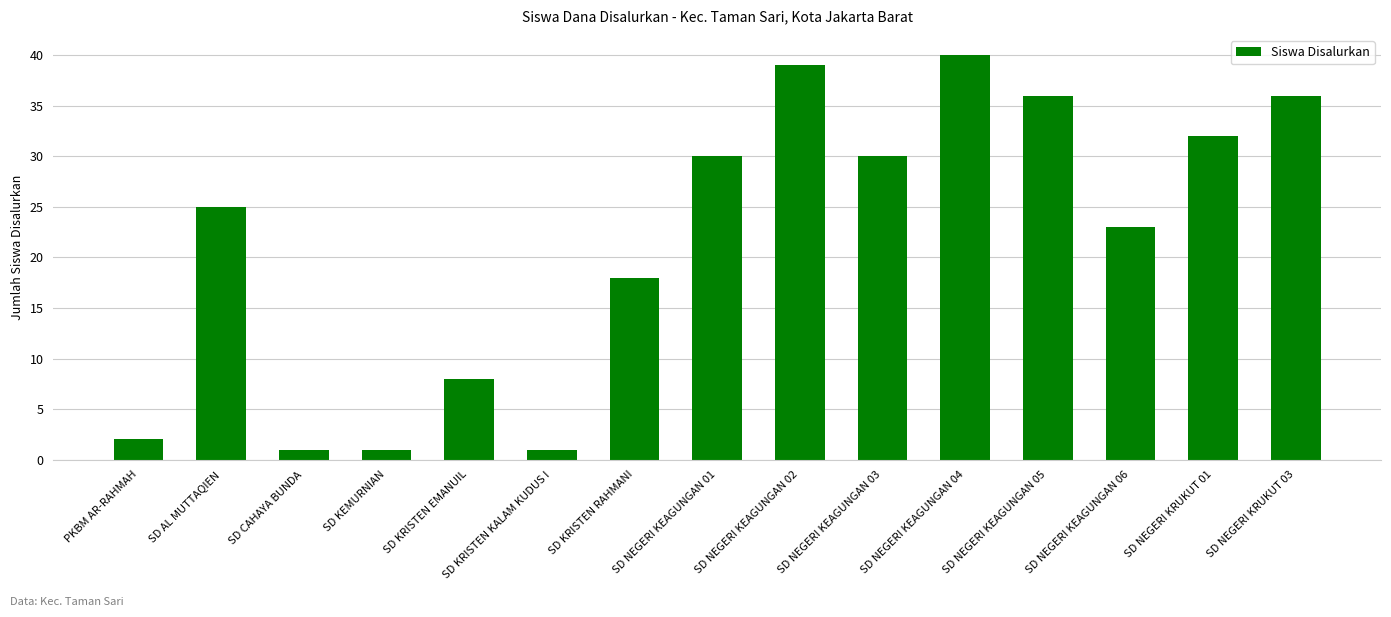

What is the minimum value shown in the chart?

1